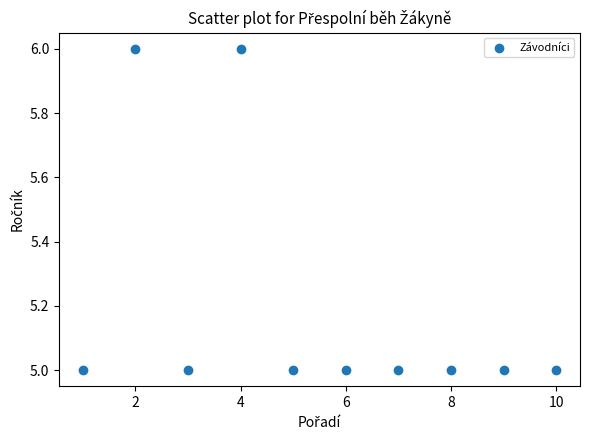

What is the range of X values (max minus min)?

9